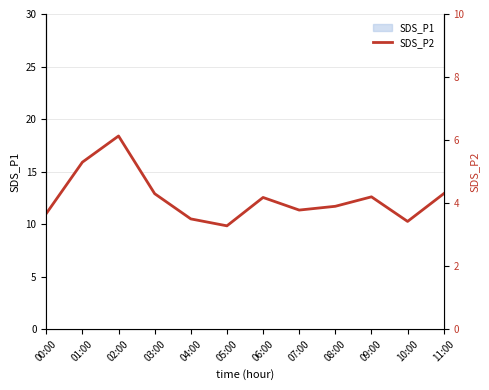

Reading left to right, transcribe all the data shown in this chart.

3.7	5.3	6.1	4.3	3.5	3.3	4.2	3.8	3.9	4.2	3.4	4.3